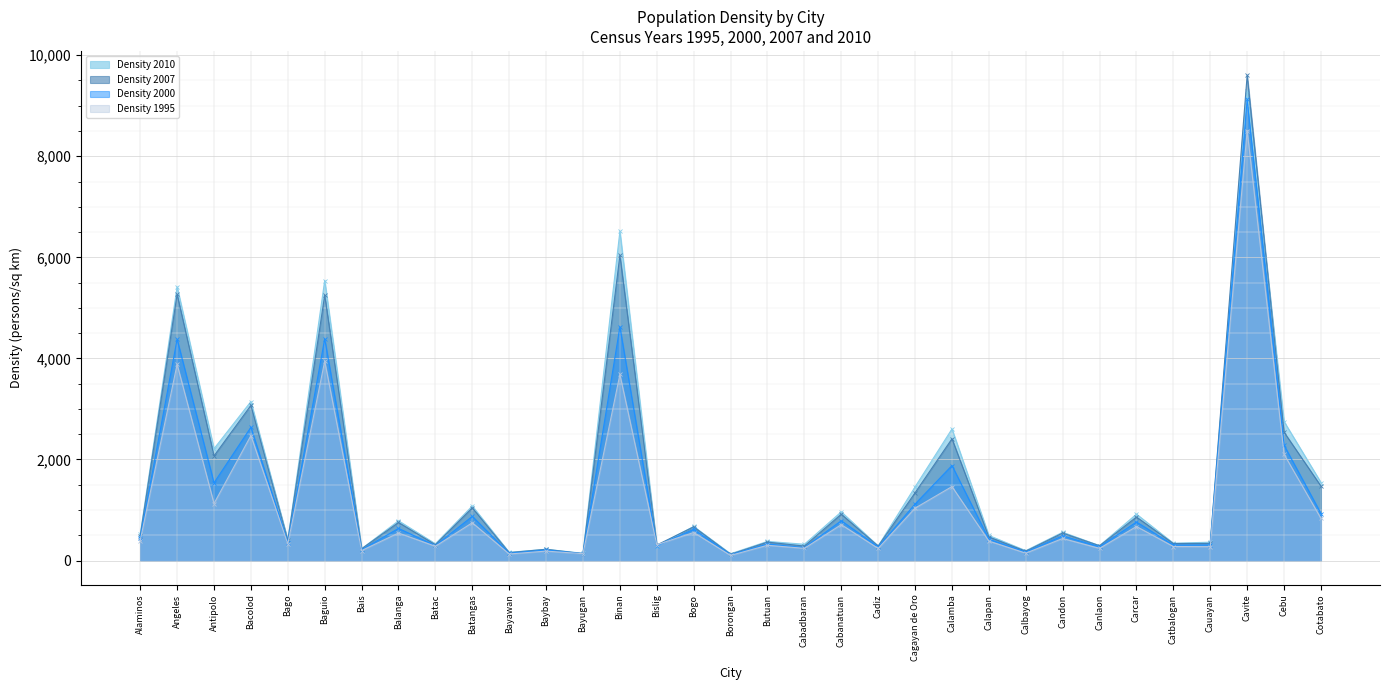

What are all the series names shown in the legend?

Density 2010, Density 2007, Density 2000, Density 1995